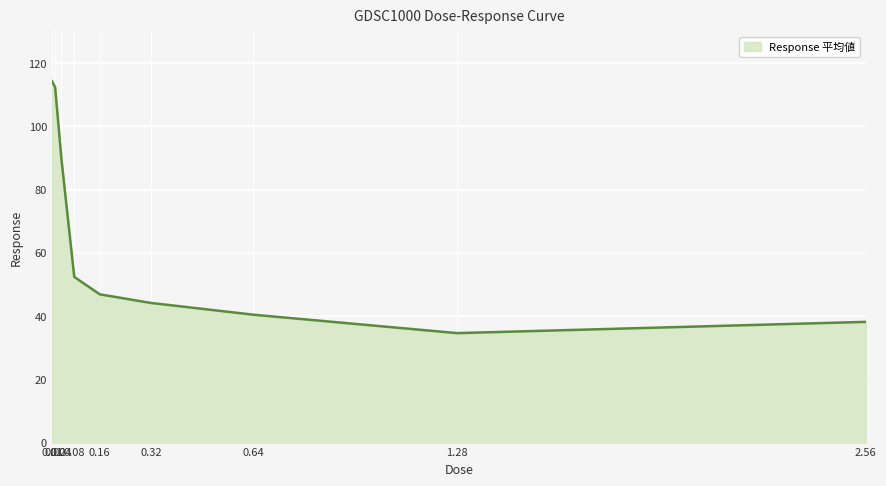

Where is the data nearest to the value 74?

0.04